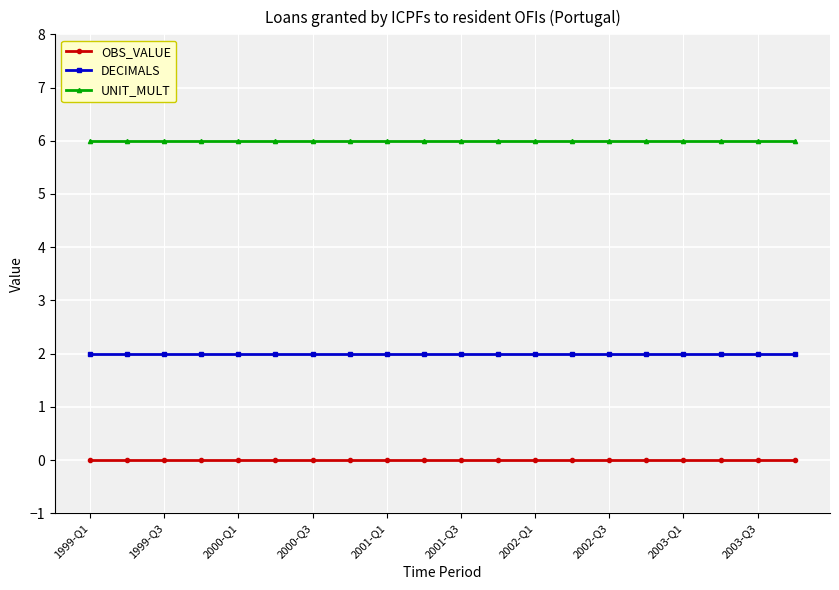

True or false: DECIMALS and OBS_VALUE cross at least once.

False